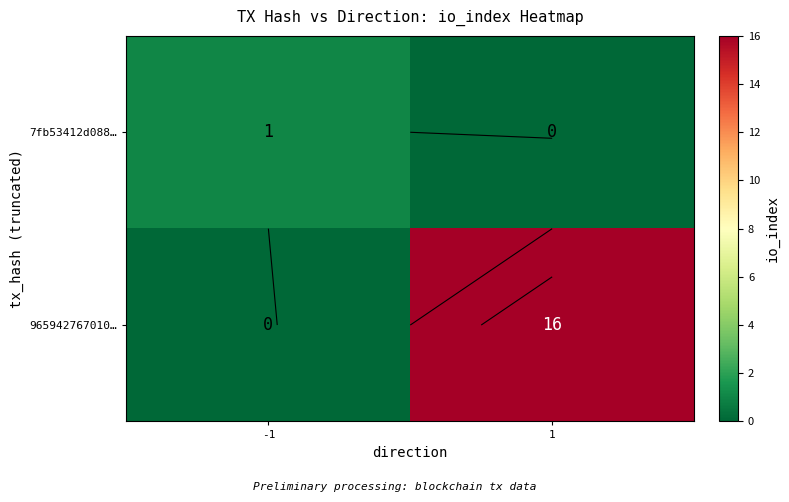

How many values in the 7fb53412d088… series are below 1?

1